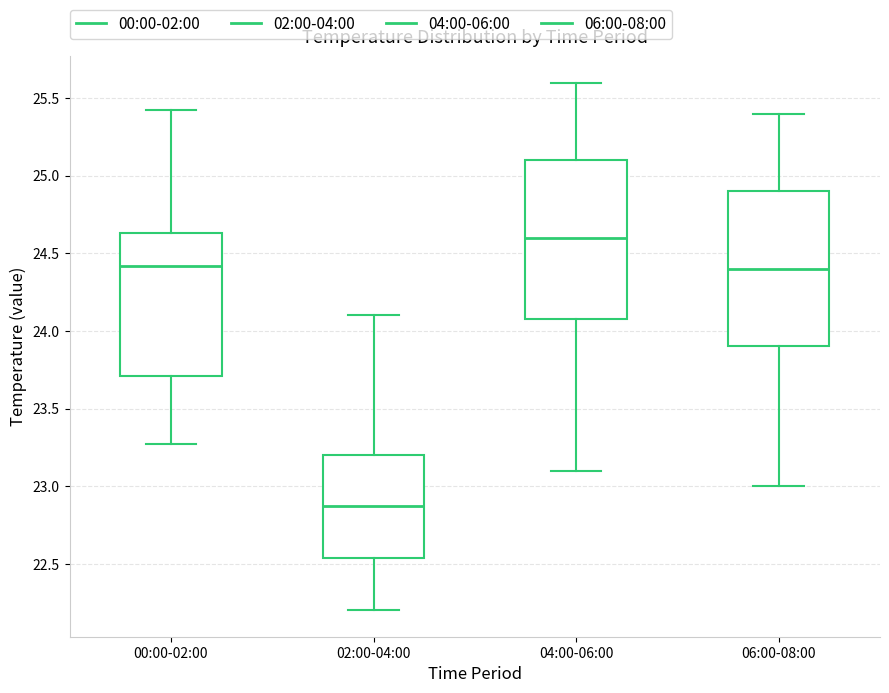

Reading left to right, transcribe this box plot: for each box, give where its median line is, the range the box spans, and where its two whiskers end, as read against the y-axis. The values are not printed on the chart, so give them approximately, as read against the axis.

00:00-02:00: median 24.40, box 23.70 to 24.65, whiskers 23.25 to 25.40
02:00-04:00: median 22.90, box 22.55 to 23.20, whiskers 22.20 to 24.10
04:00-06:00: median 24.60, box 24.10 to 25.10, whiskers 23.10 to 25.60
06:00-08:00: median 24.40, box 23.90 to 24.90, whiskers 23.00 to 25.40